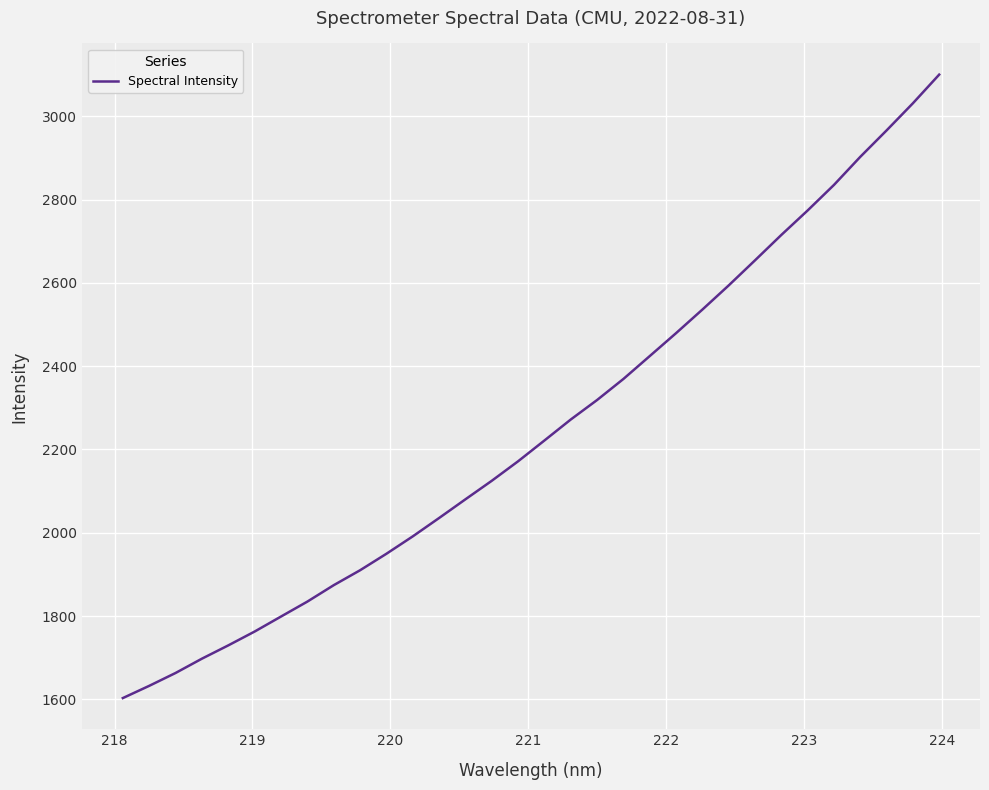

What is the minimum value shown in the chart?

1602.9